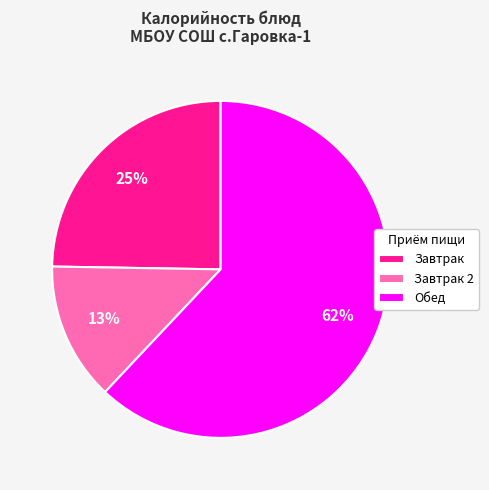

To the nearest percent, what is the average slice percentage?

33%